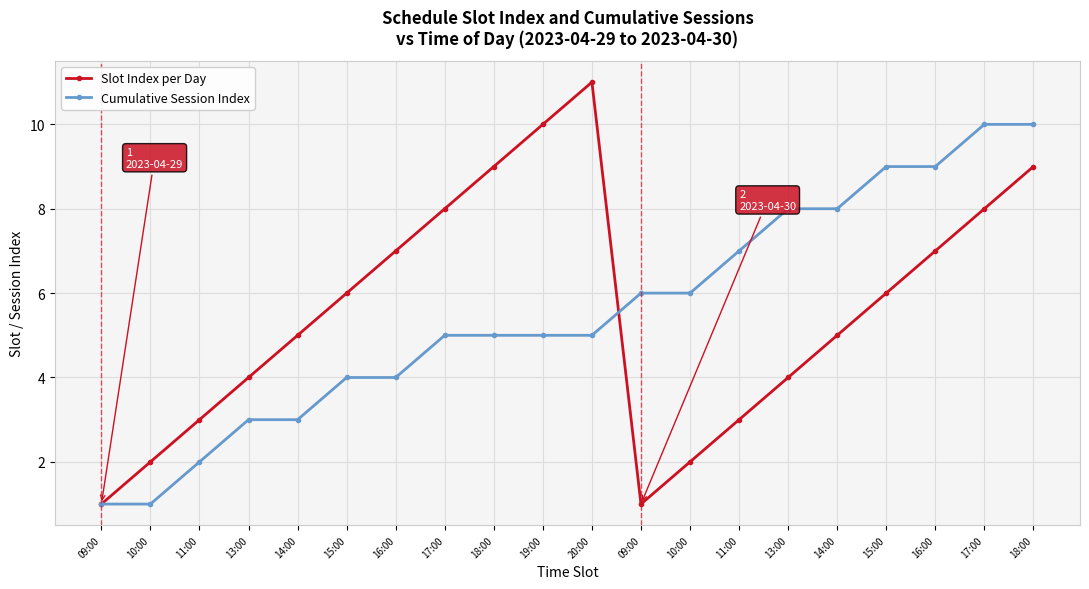

How many data points in Slot Index per Day are less than 6?

10